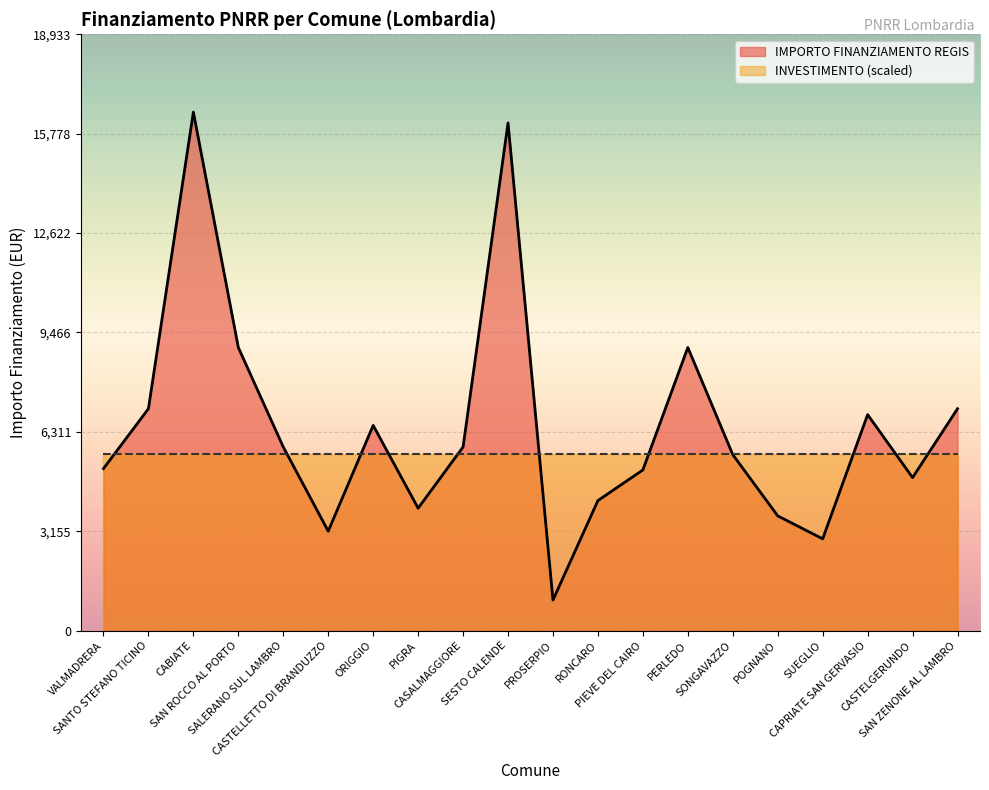

What is the minimum value shown in the chart?

972